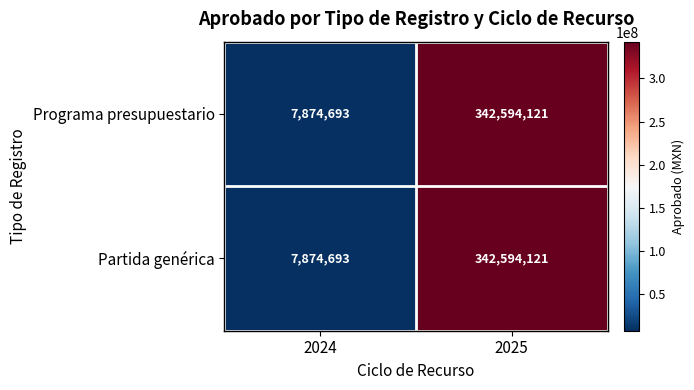

What is the difference between the Partida genérica values at 2025 and 2024?

334719428